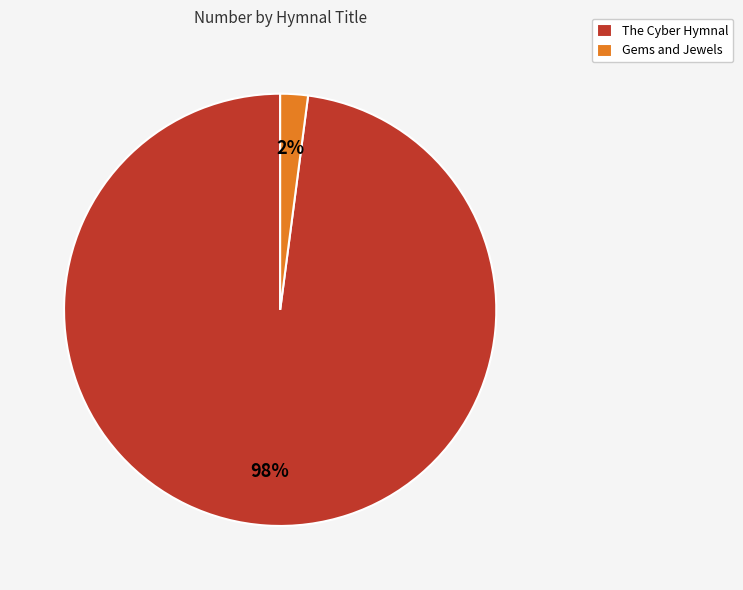

How many segments does this pie chart have?

2